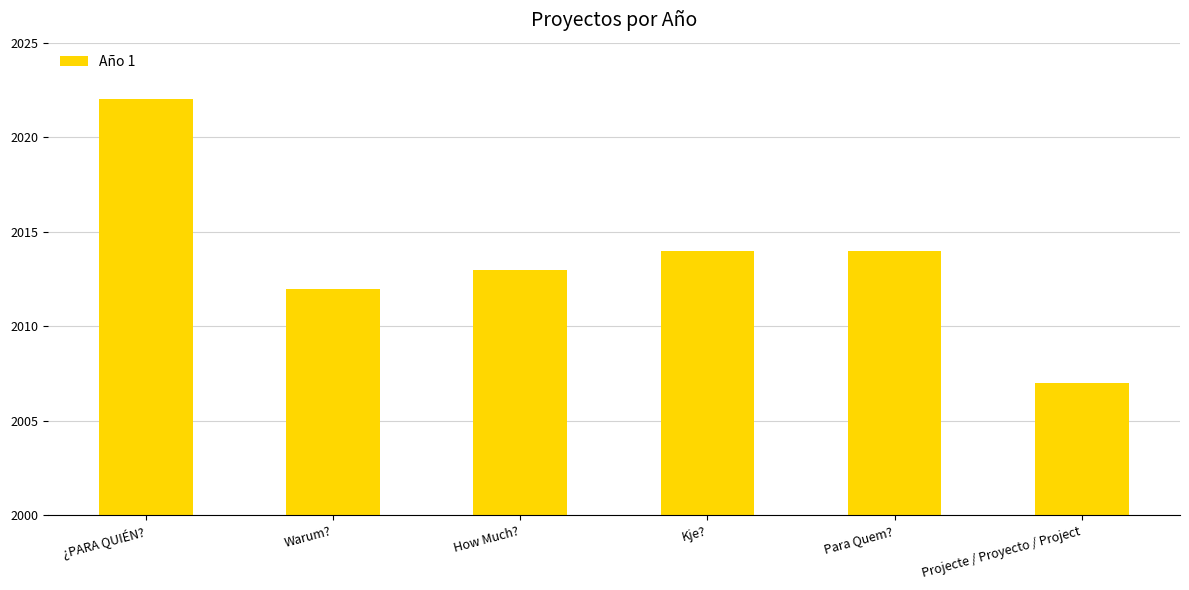

At which category does the chart reach its peak across all series?

¿PARA QUIÉN?